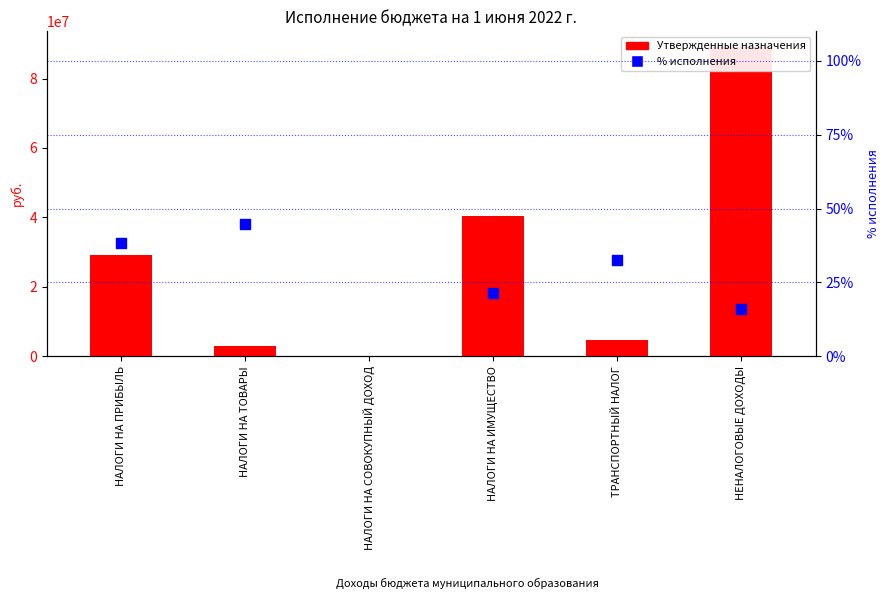

At which category is the sum across all series the highest?

НЕНАЛОГОВЫЕ ДОХОДЫ